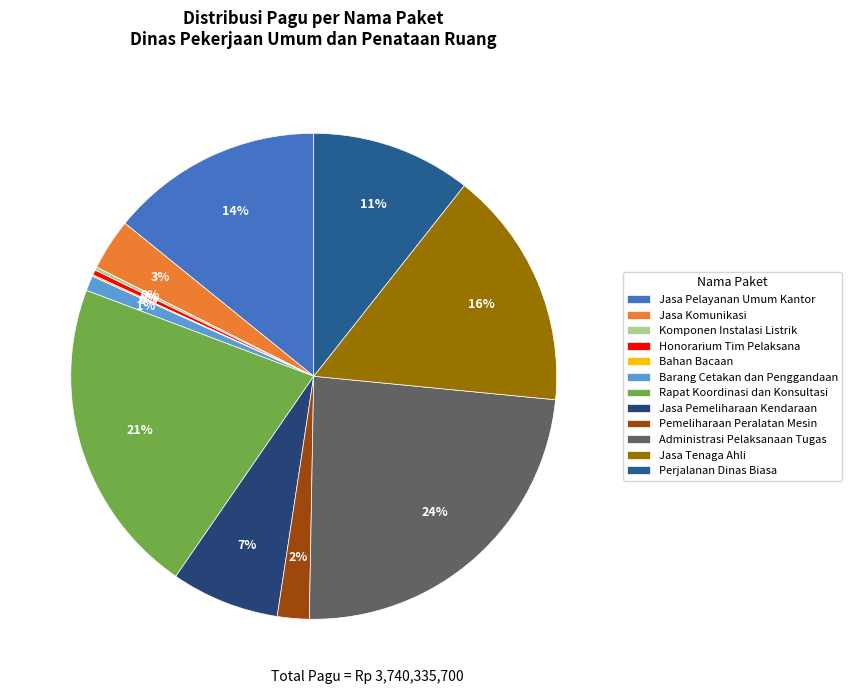

The Jasa Komunikasi slice represents 1% of the pie. True or false?

False